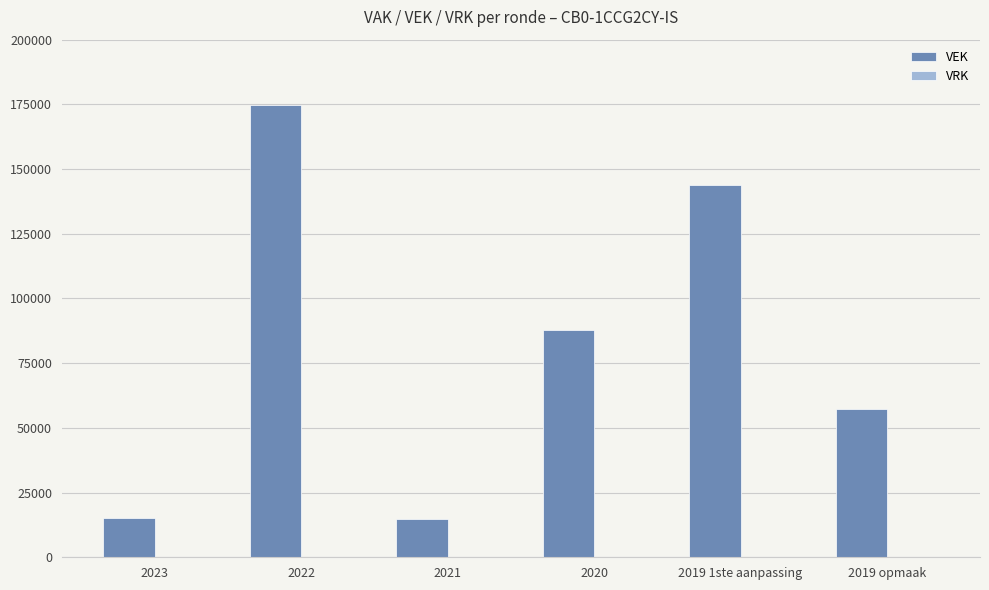

What is the label of the 2nd bar from the right?

2019 1ste aanpassing